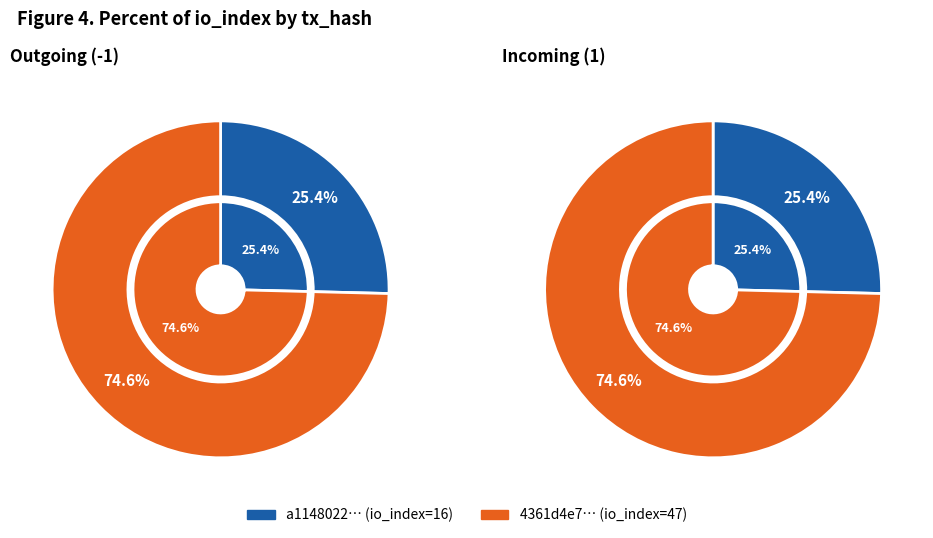

To the nearest percent, what percentage of the pie is 1?

75%